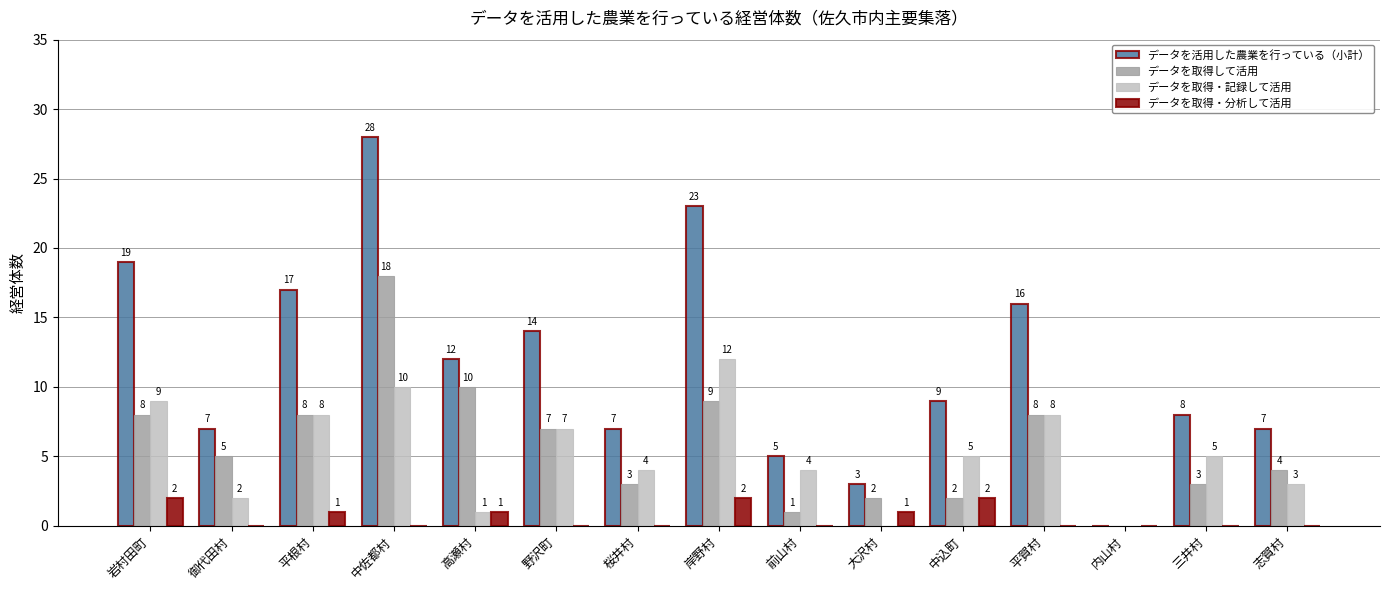

Where does the データを活用した農業を行っている（小計） series first go above 9?

岩村田町